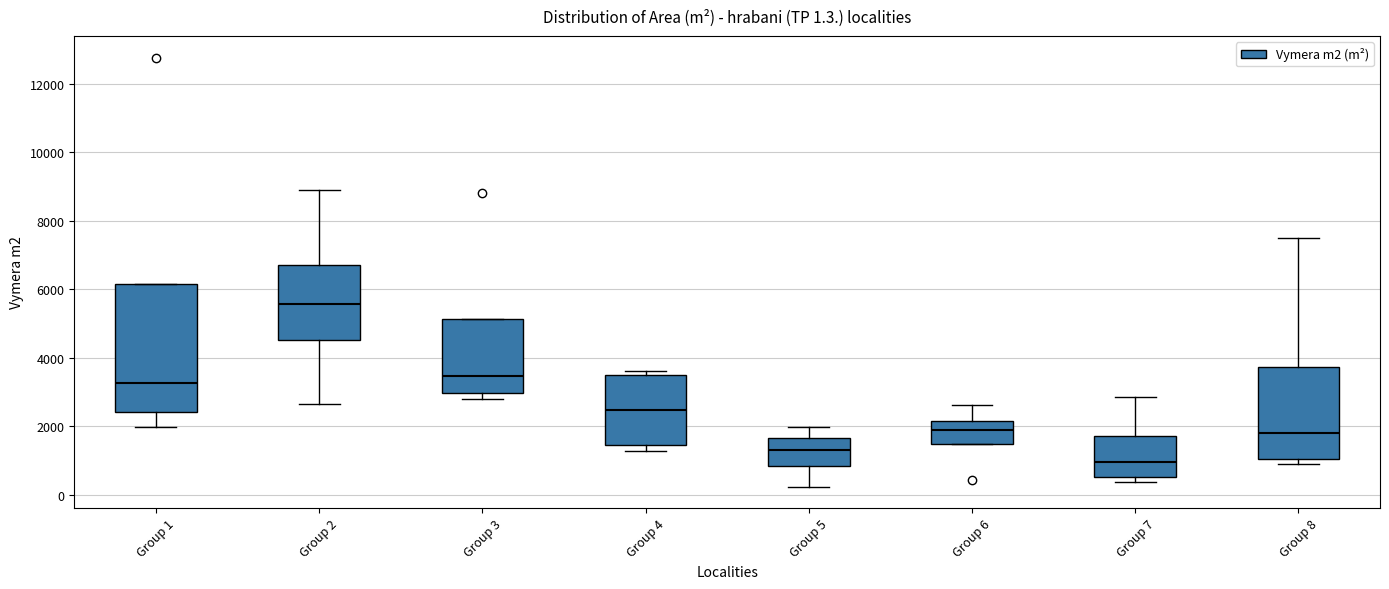

Which box is the tallest, from its lower edge to its upper edge?

Group 1